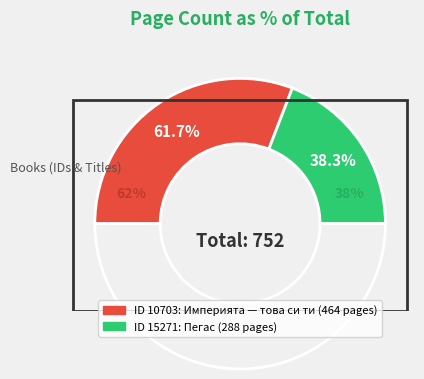

Does 15271 account for over 50% of the chart?

No